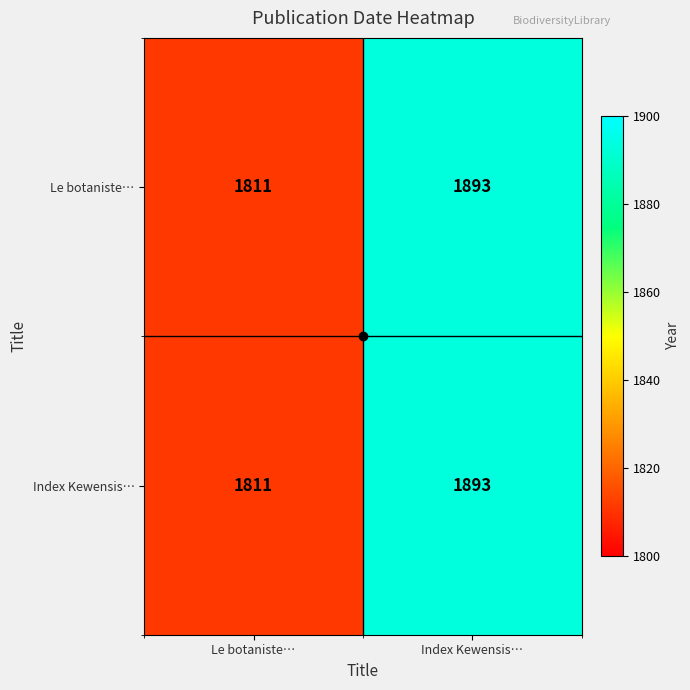

At which category is the sum across all series the highest?

Index Kewensis…